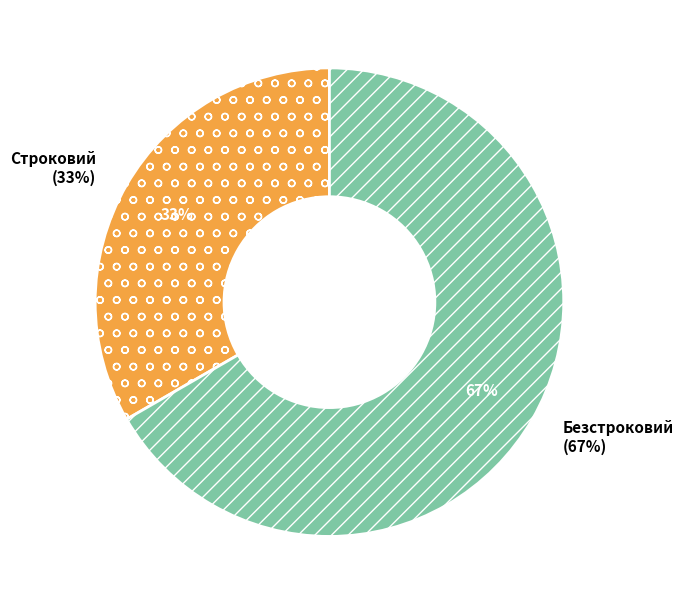

Which slice is the smallest?

Строковий